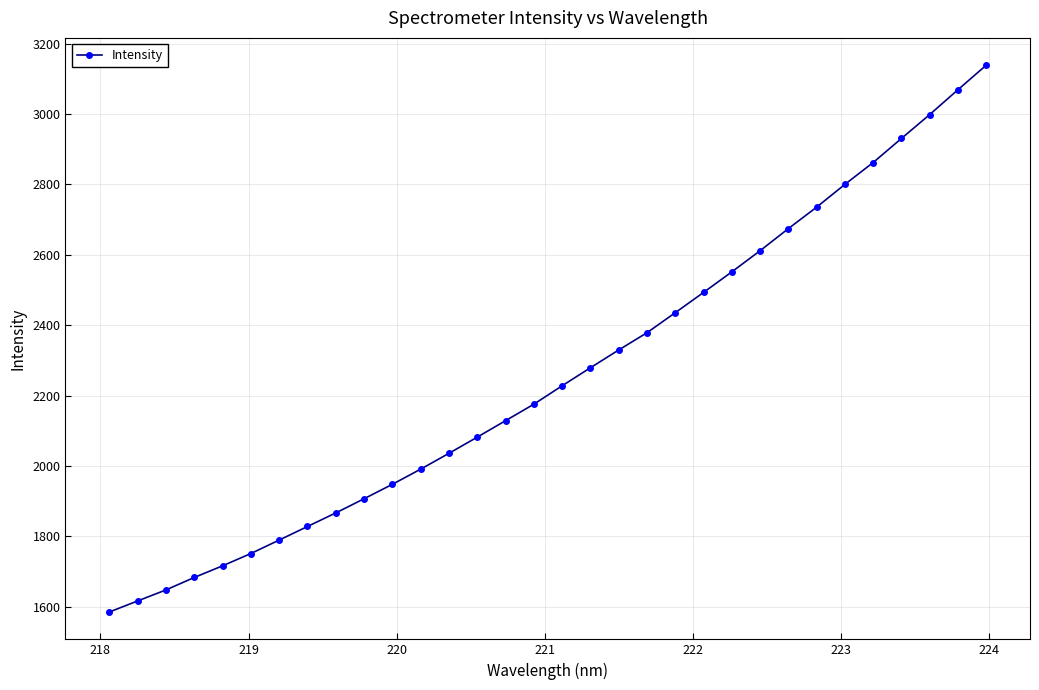

What is the value of the 26th point from the left?

2735.4